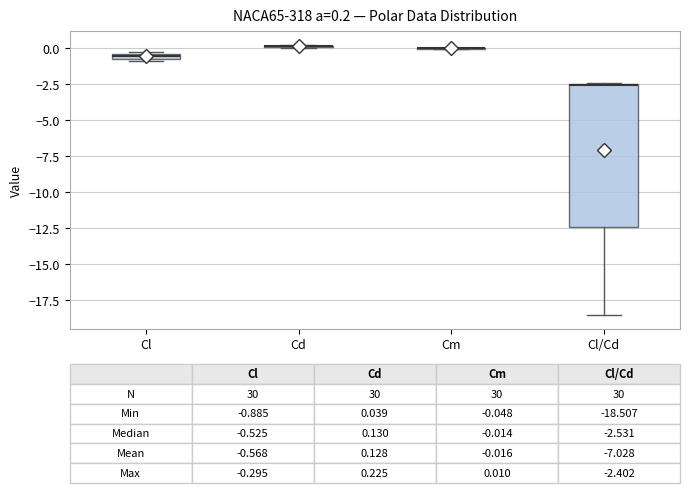

Comparing the boxes themselves (not the whiskers), which one is the tallest?

Cl/Cd